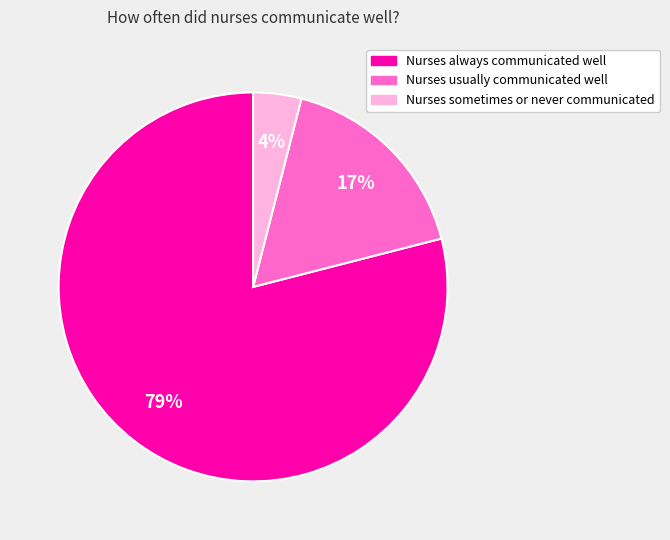

How many slices are in this pie chart?

3